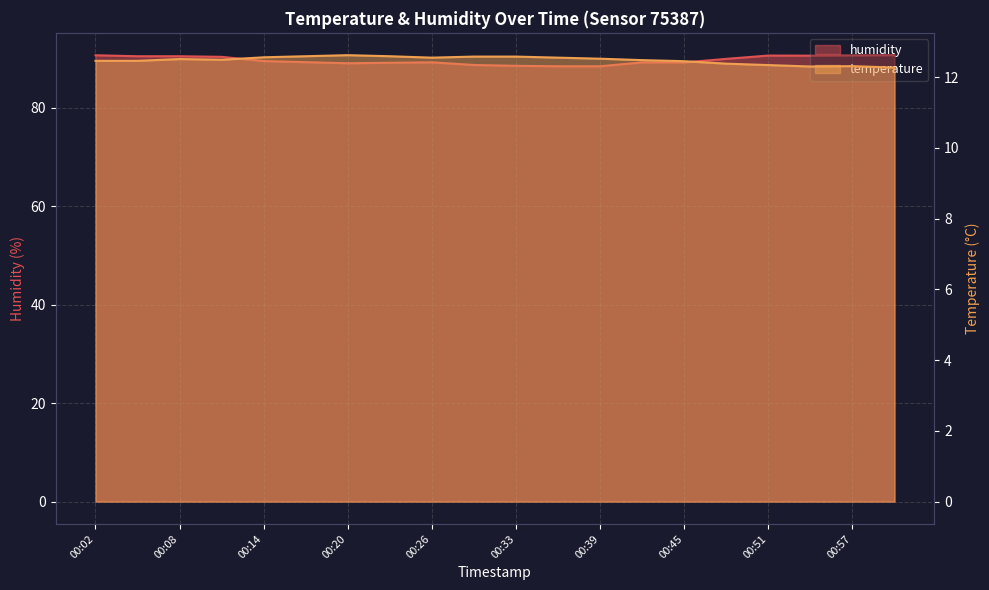

How many categories are shown in the chart?

20